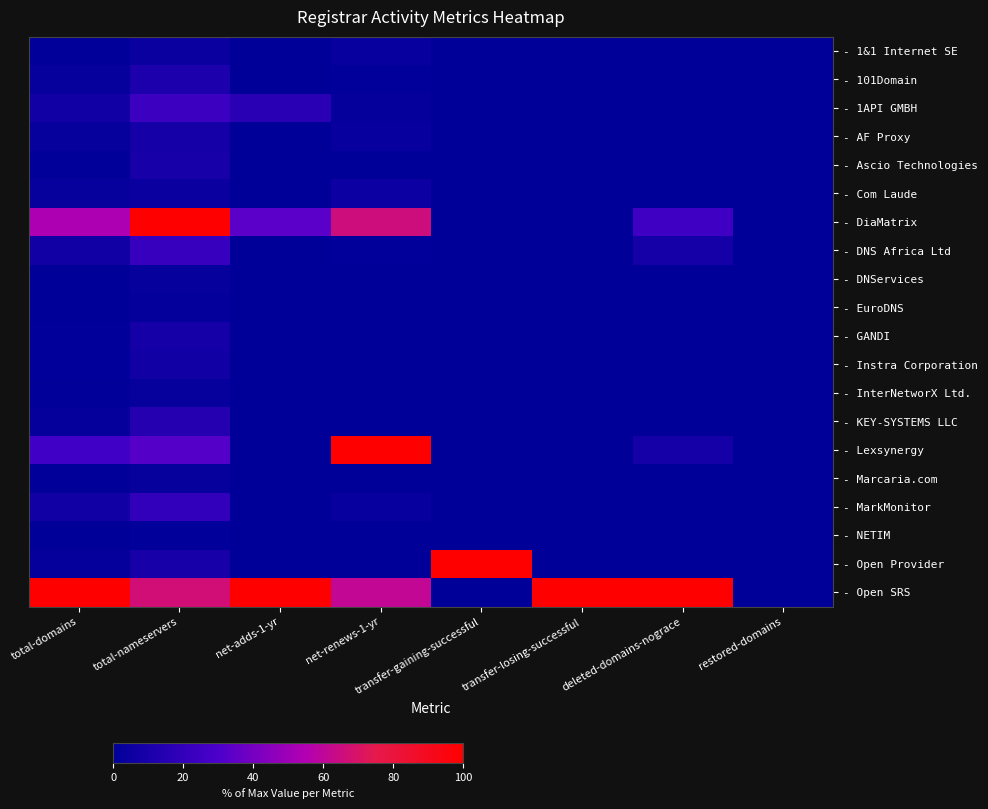

How many series are shown in this chart?

20